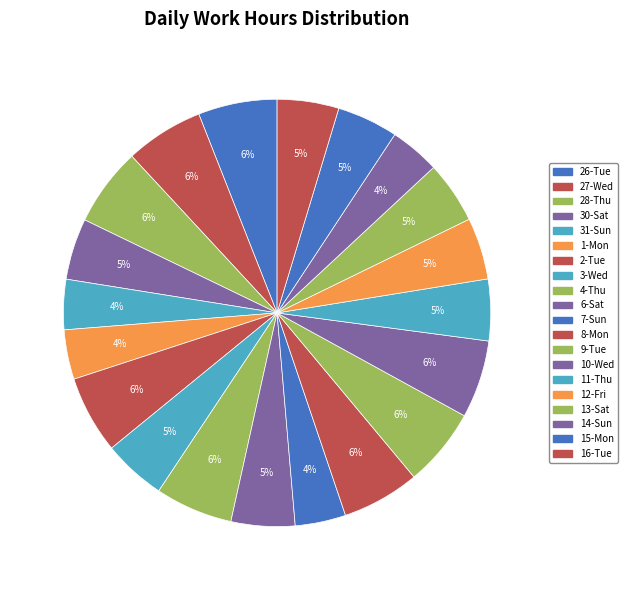

To the nearest percent, what is the combined percentage of 28-Thu and 14-Sun?

10%